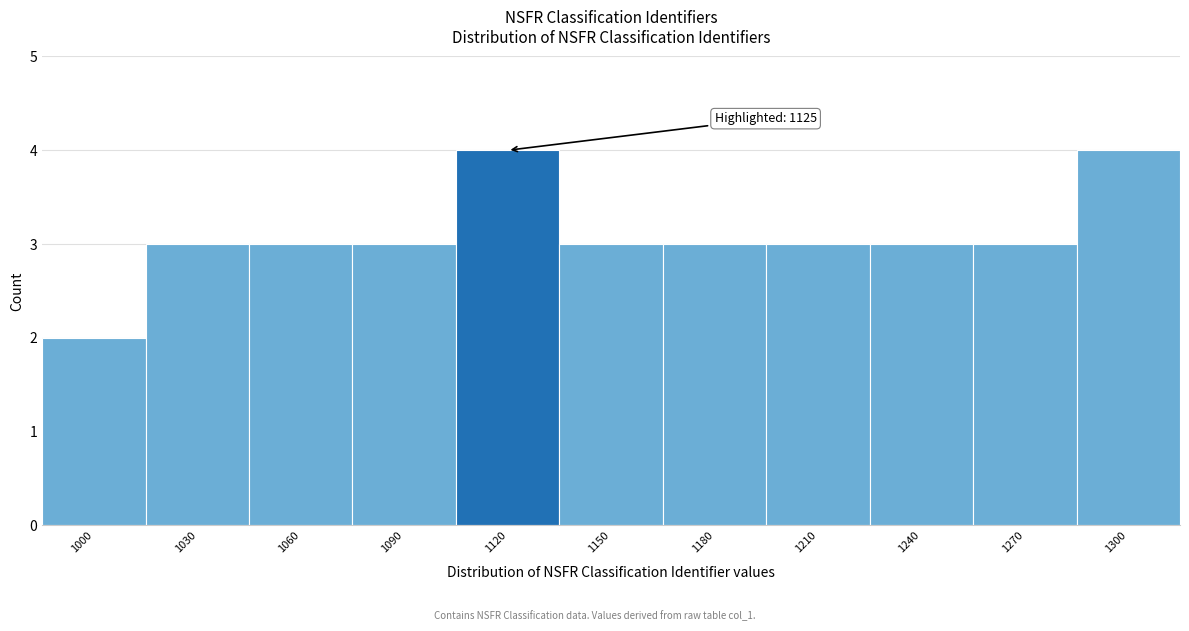

Reading right to left, extract all data points from this chart.

4	3	3	3	3	3	4	3	3	3	2